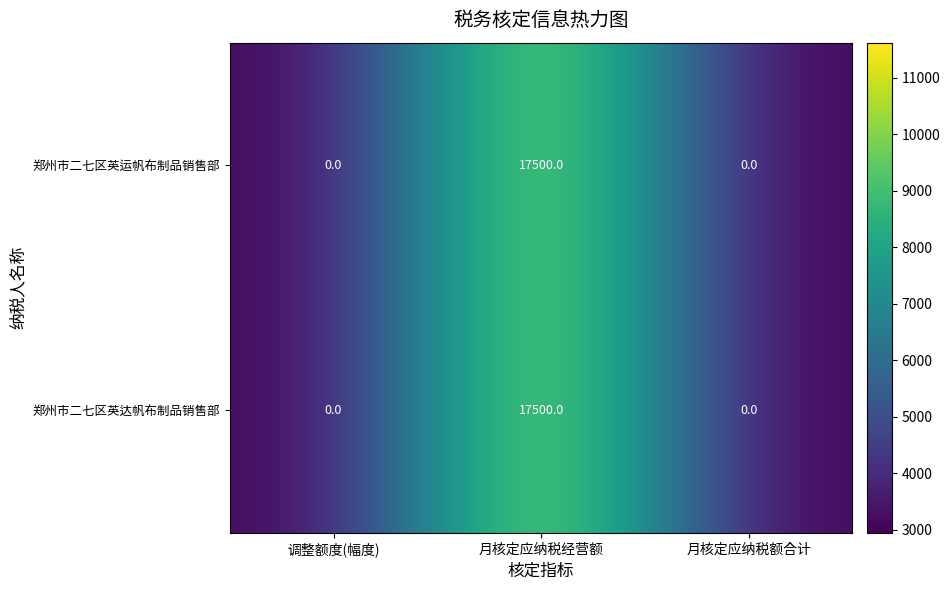

What is the approximate value of 郑州市二七区英达帆布制品销售部 at 月核定应纳税经营额, to the nearest 100?

17500